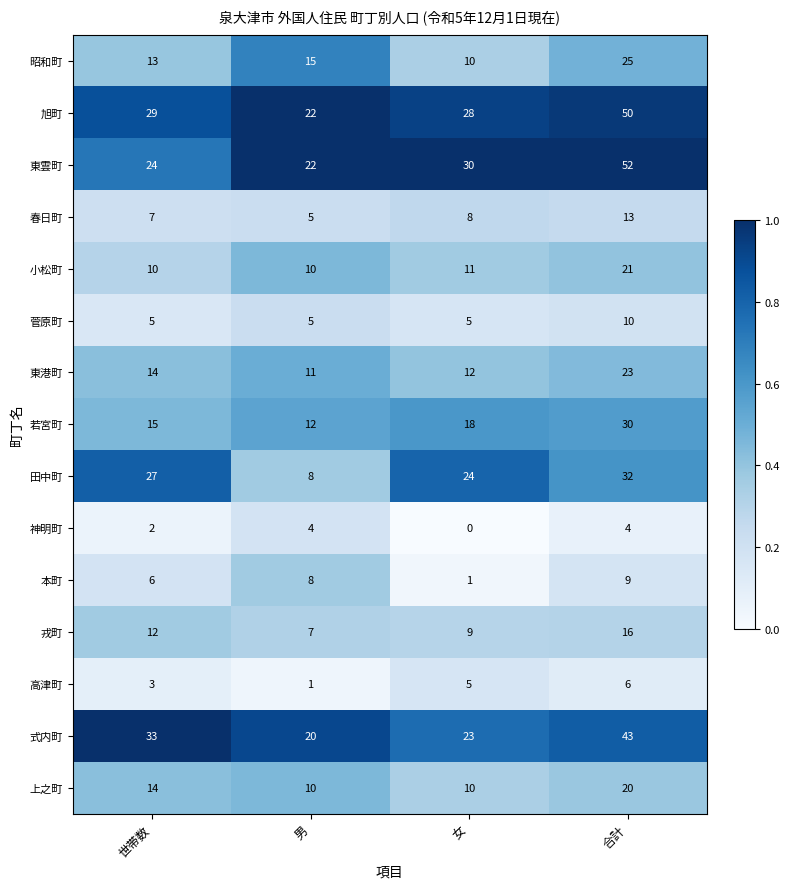

At which category does the chart reach its minimum across all series?

女